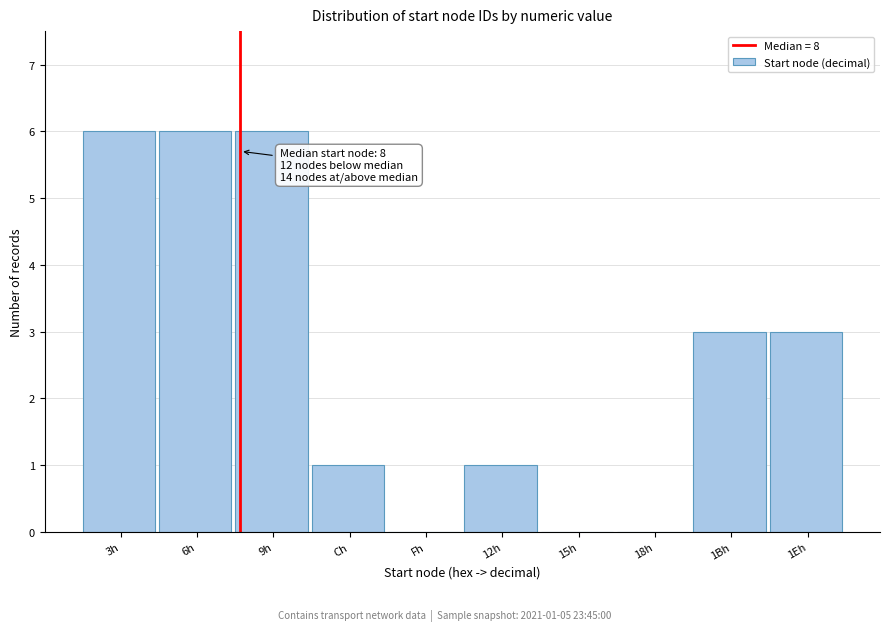

Reading right to left, transcribe all the data shown in this chart.

1Eh=3	1Bh=3	18h=0	15h=0	12h=1	Fh=0	Ch=1	9h=6	6h=6	3h=6